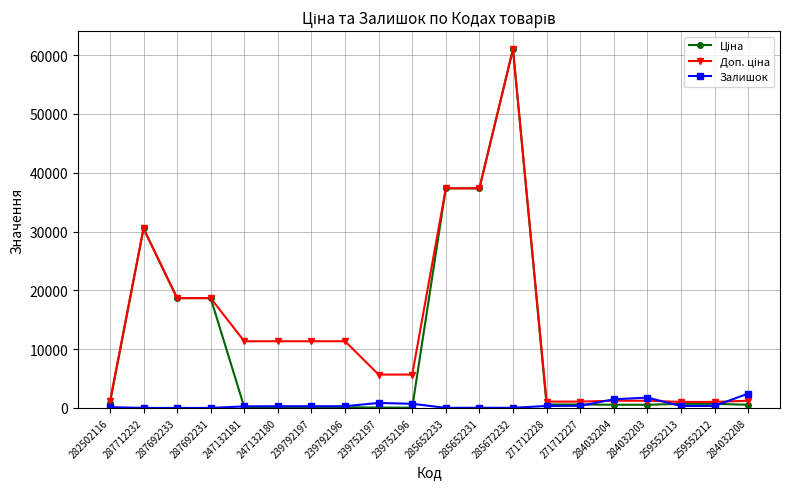

At which category is the sum across all series the highest?

285672232